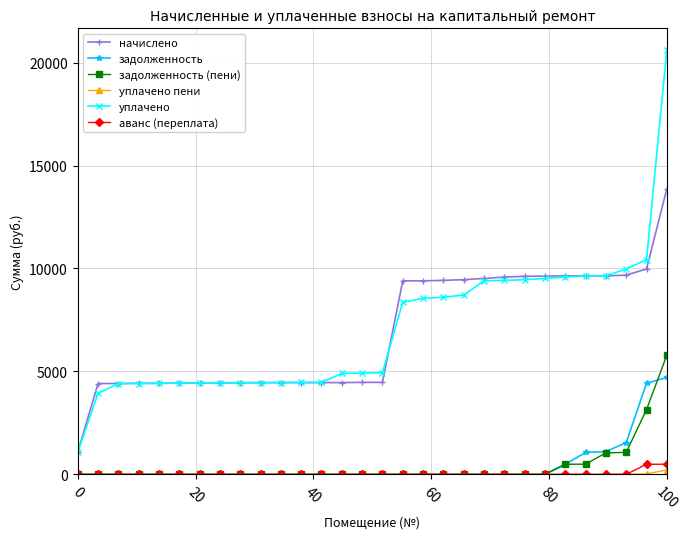

At how many categories does at least one series exceed 18871?

1